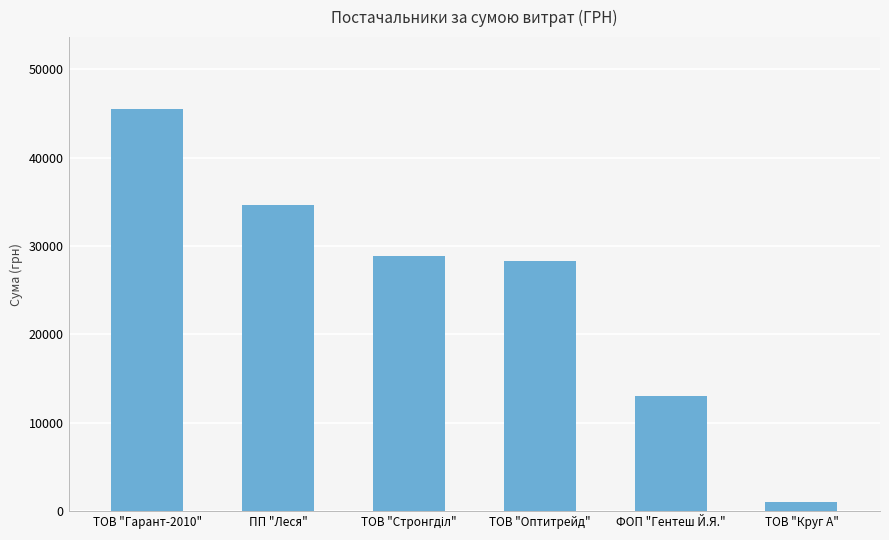

What is the greatest value displayed?

45439.8